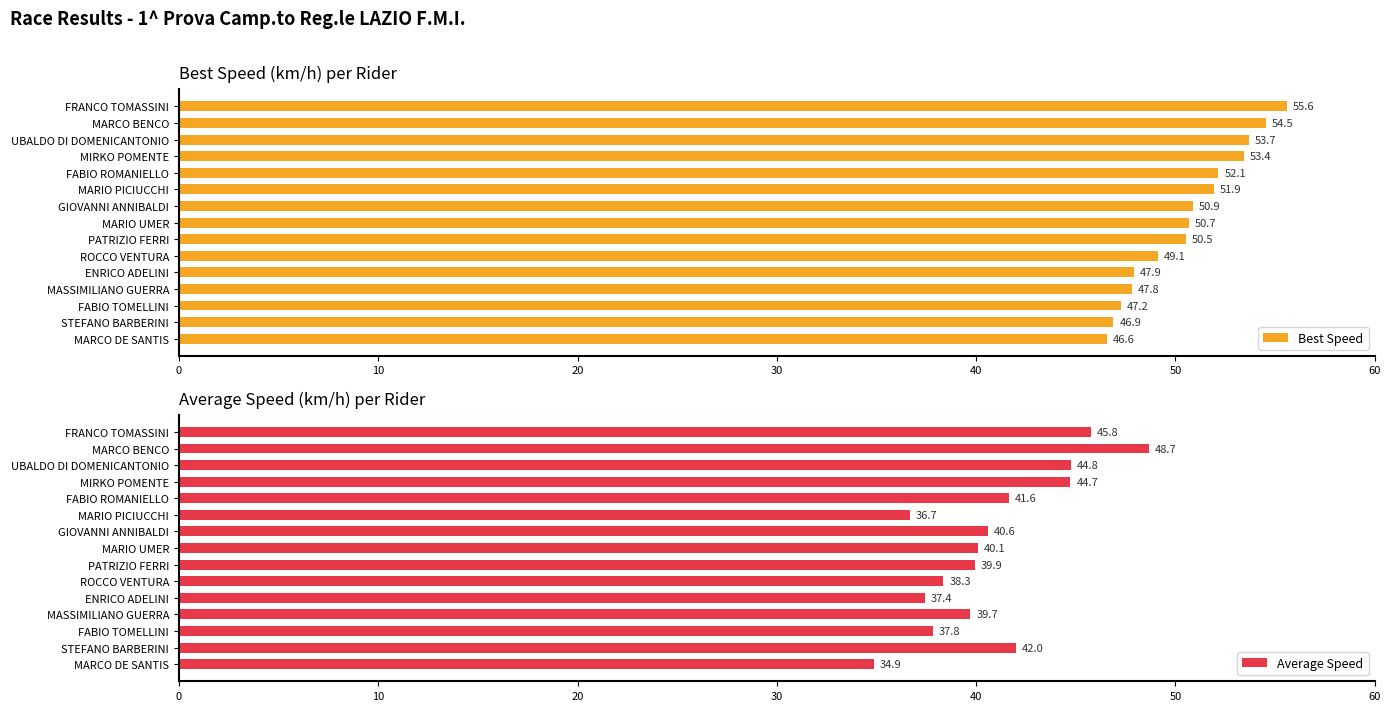

What is the lowest value of the Best Speed series?

46.6